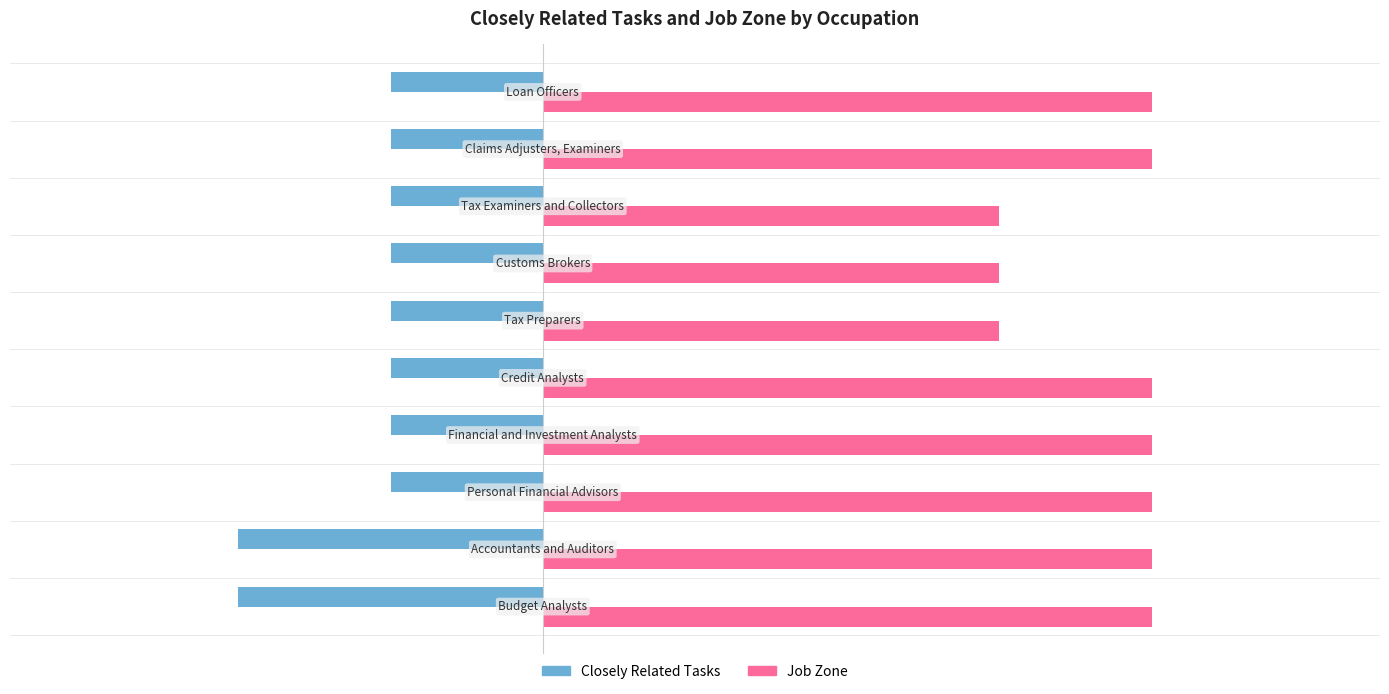

What is the sum of all Closely Related Tasks values?

-12